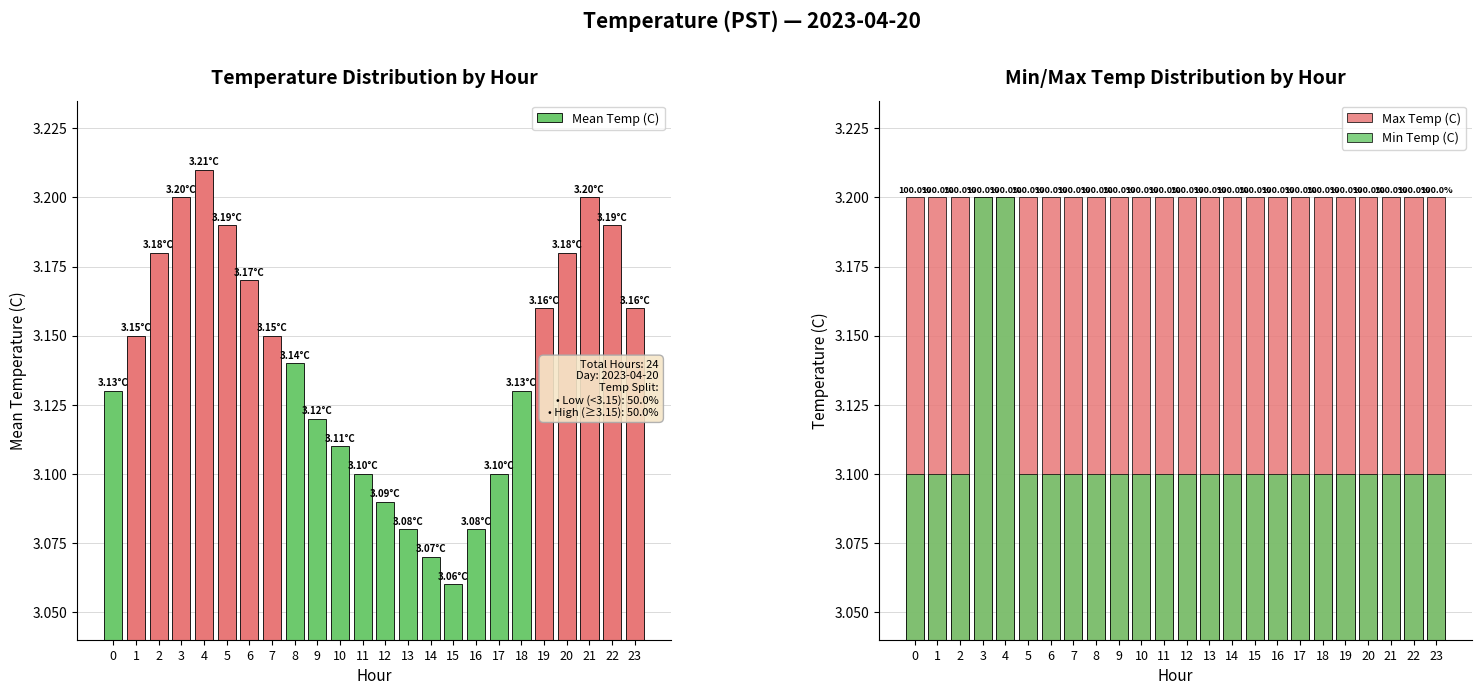

Reading right to left, transcribe all the data shown in this chart.

Mean Temp (C): 23=3.2	22=3.2	21=3.2	20=3.2	19=3.2	18=3.1	17=3.1	16=3.1	15=3.1	14=3.1	13=3.1	12=3.1	11=3.1	10=3.1	9=3.1	8=3.1	7=3.1	6=3.2	5=3.2	4=3.2	3=3.2	2=3.2	1=3.1	0=3.1
Max Temp (C): 23=3.2	22=3.2	21=3.2	20=3.2	19=3.2	18=3.2	17=3.2	16=3.2	15=3.2	14=3.2	13=3.2	12=3.2	11=3.2	10=3.2	9=3.2	8=3.2	7=3.2	6=3.2	5=3.2	4=3.2	3=3.2	2=3.2	1=3.2	0=3.2
Min Temp (C): 23=3.1	22=3.1	21=3.1	20=3.1	19=3.1	18=3.1	17=3.1	16=3.1	15=3.1	14=3.1	13=3.1	12=3.1	11=3.1	10=3.1	9=3.1	8=3.1	7=3.1	6=3.1	5=3.1	4=3.2	3=3.2	2=3.1	1=3.1	0=3.1